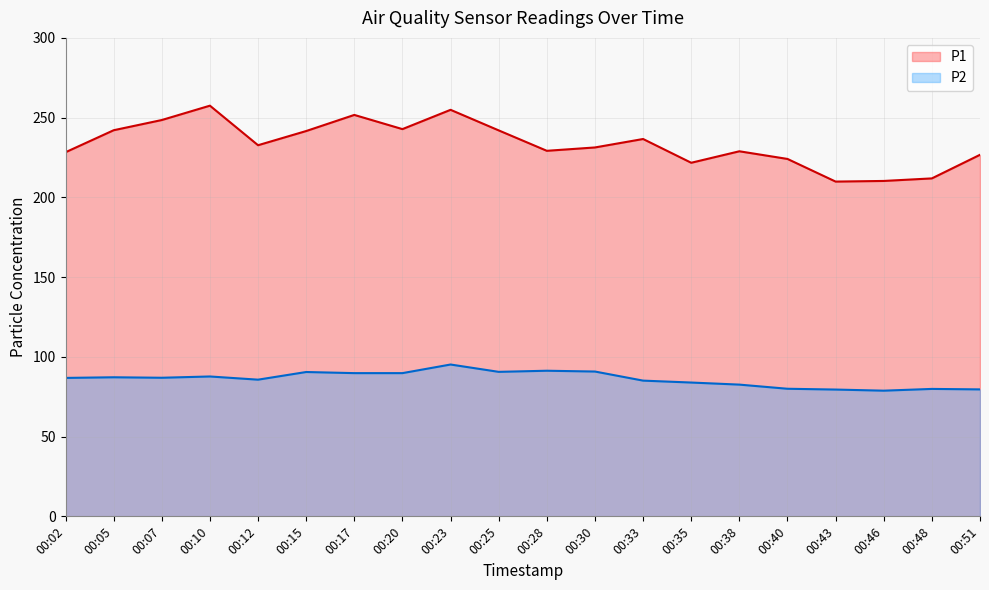

What is the difference between the highest and lowest values at 00:05?

154.9